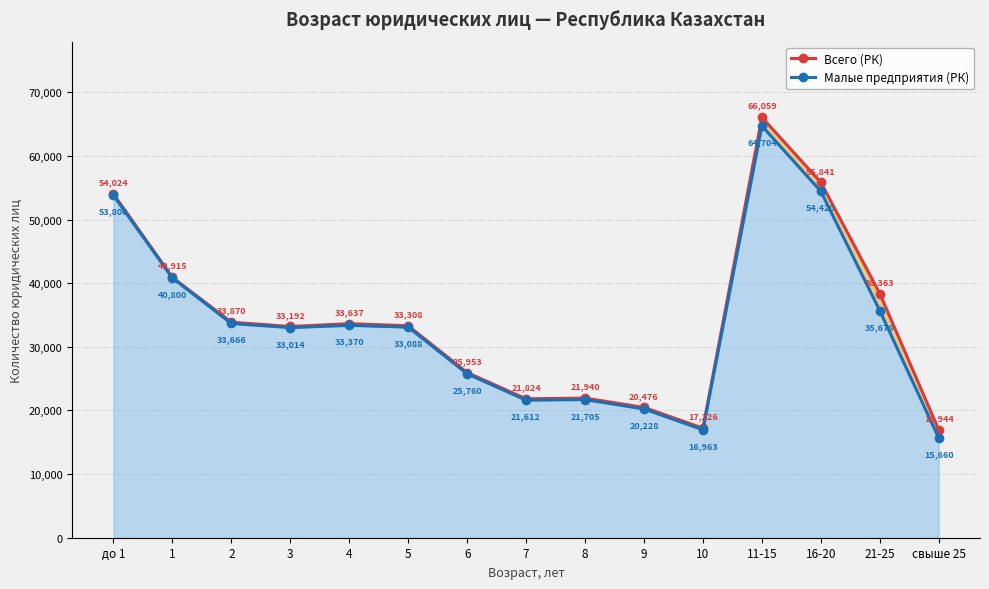

List the series in order of their overall mean, highest first.

Всего (РК), Малые предприятия (РК)